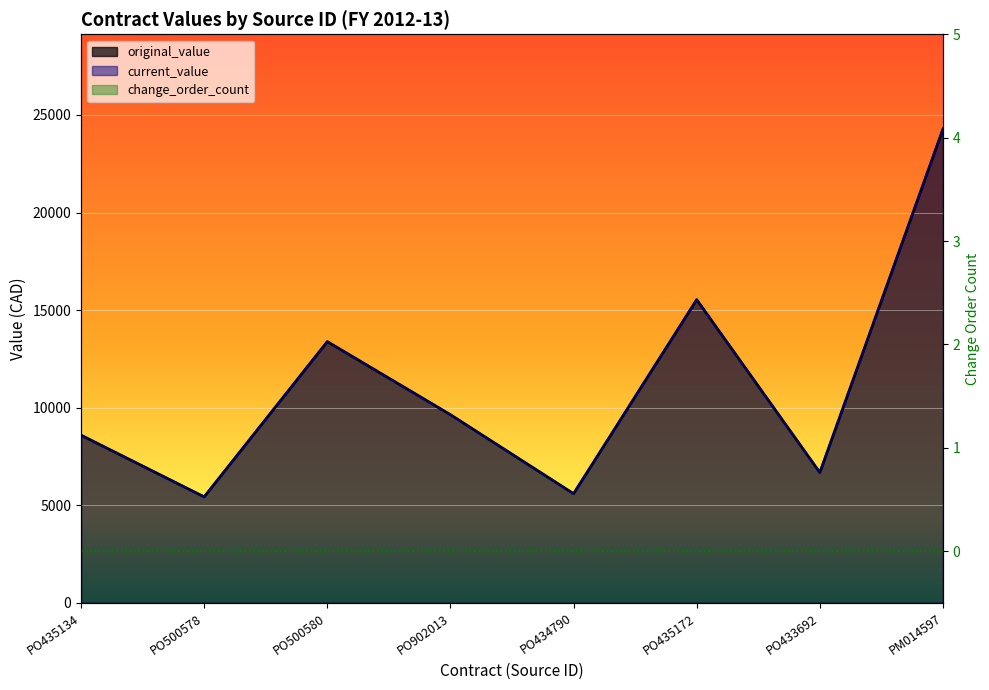

Reading left to right, what are all the values shown in this chart?

original_value: PO435134=8591.0	PO500578=5429.4	PO500580=13384.8	PO902013=9640.8	PO434790=5593.0	PO435172=15535.0	PO433692=6676.7	PM014597=24278.0
current_value: PO435134=8591.0	PO500578=5429.4	PO500580=13384.8	PO902013=9640.8	PO434790=5593.0	PO435172=15535.0	PO433692=6676.7	PM014597=24278.0